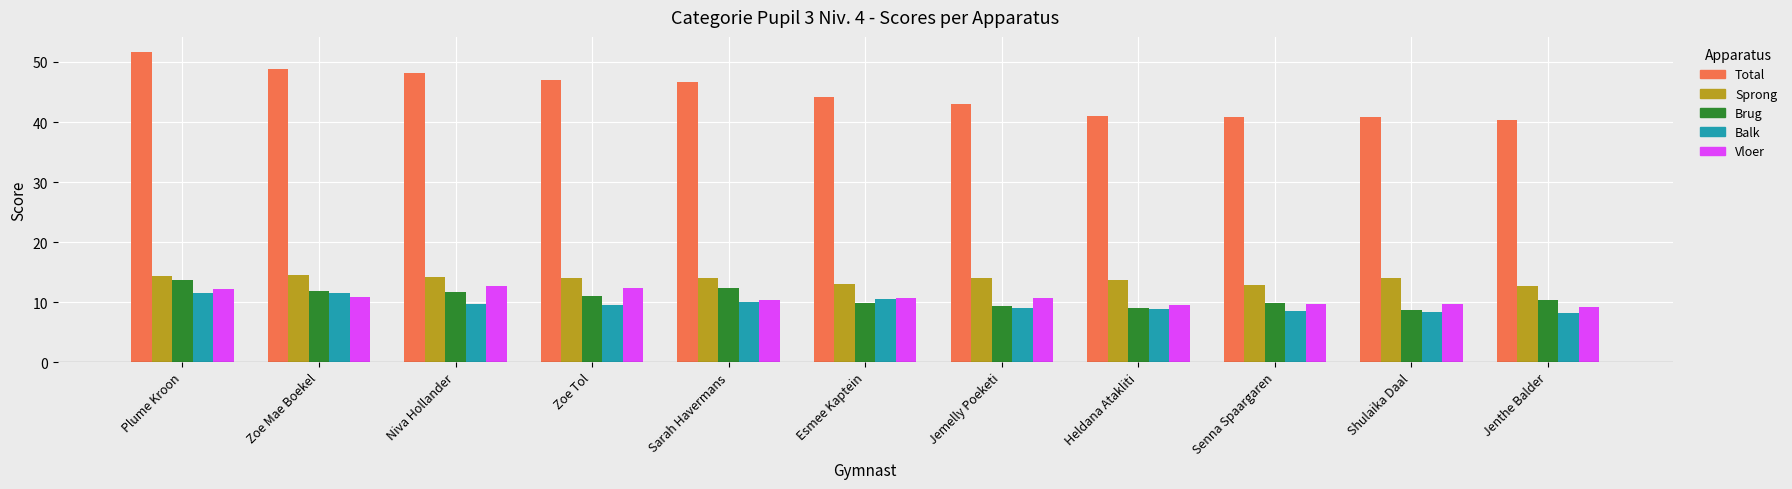

Is the value of Vloer at Sarah Havermans greater than the value of Total at Heldana Atakliti?

No